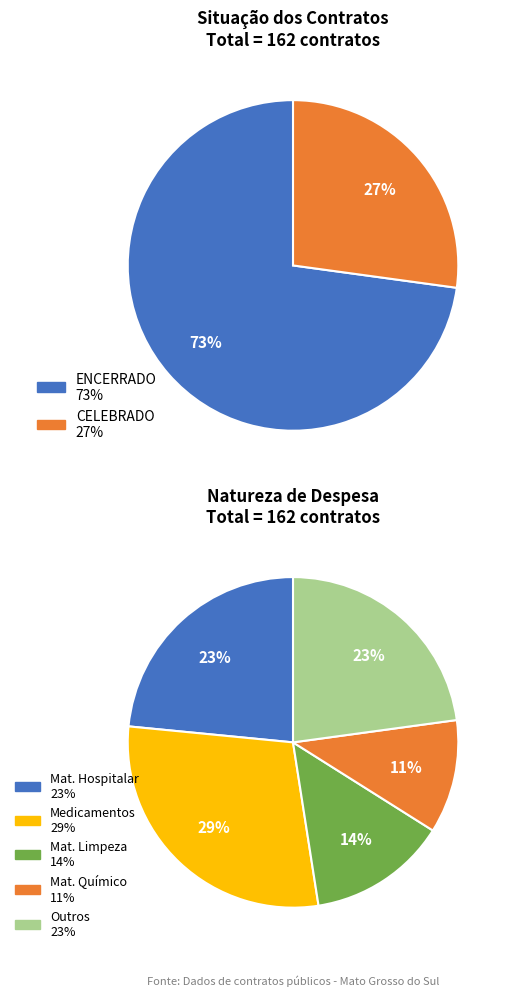

How much of the chart is everything except CELEBRADO?

72.8%